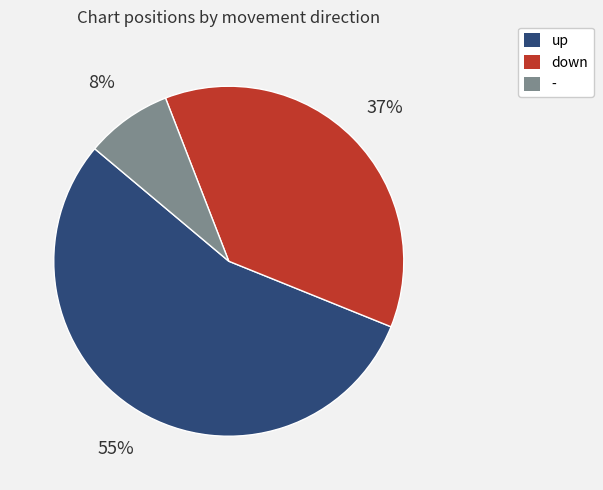

To the nearest percent, what is the combined percentage of - and up?

63%